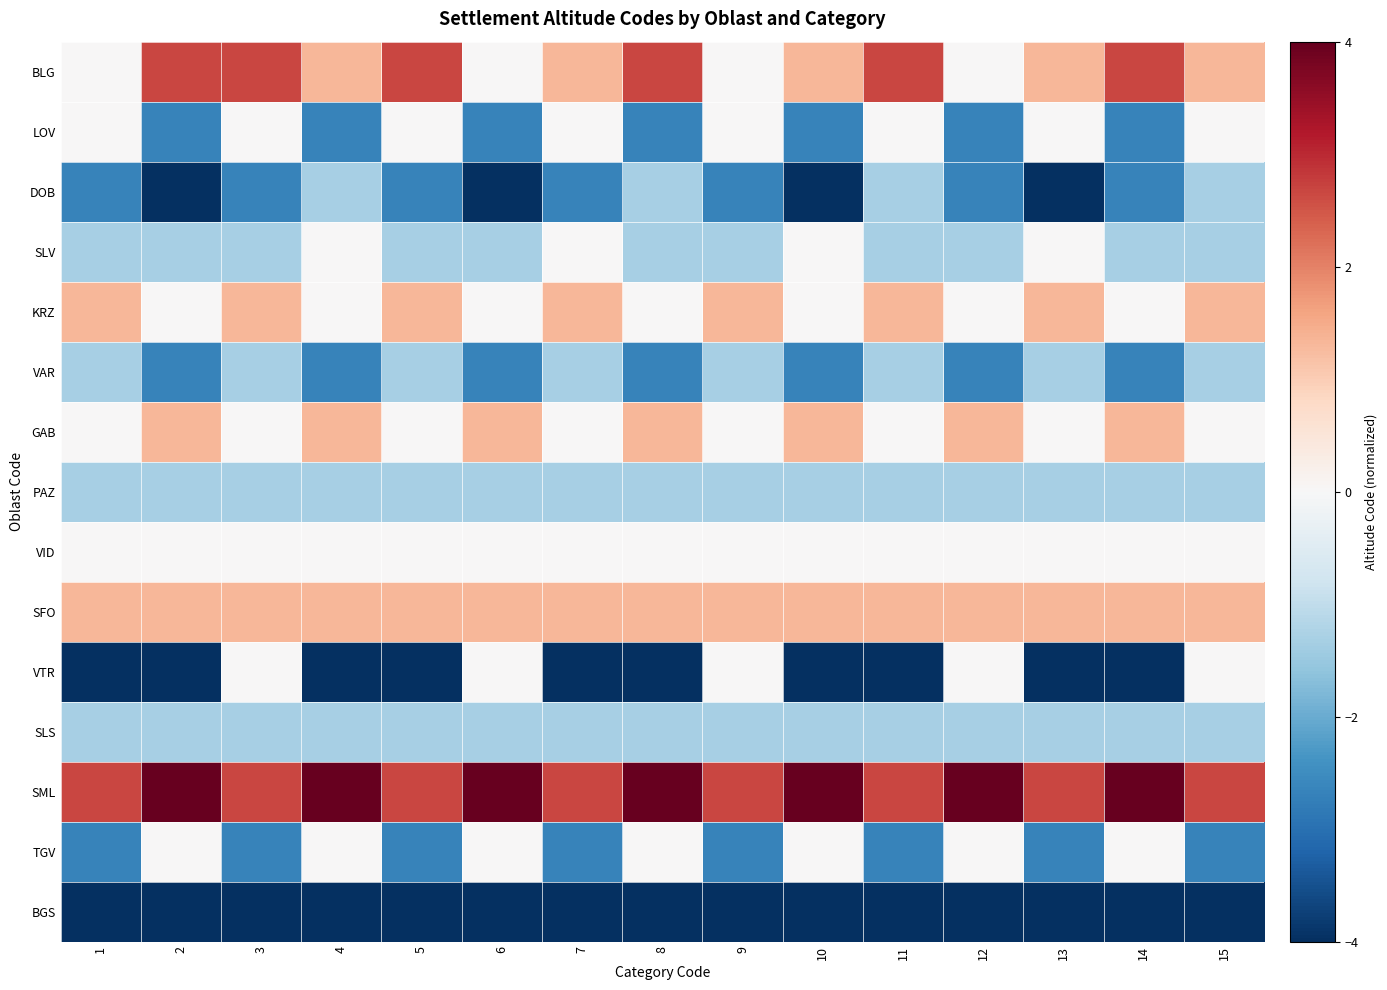

Between 14 and 5, which is larger?

14